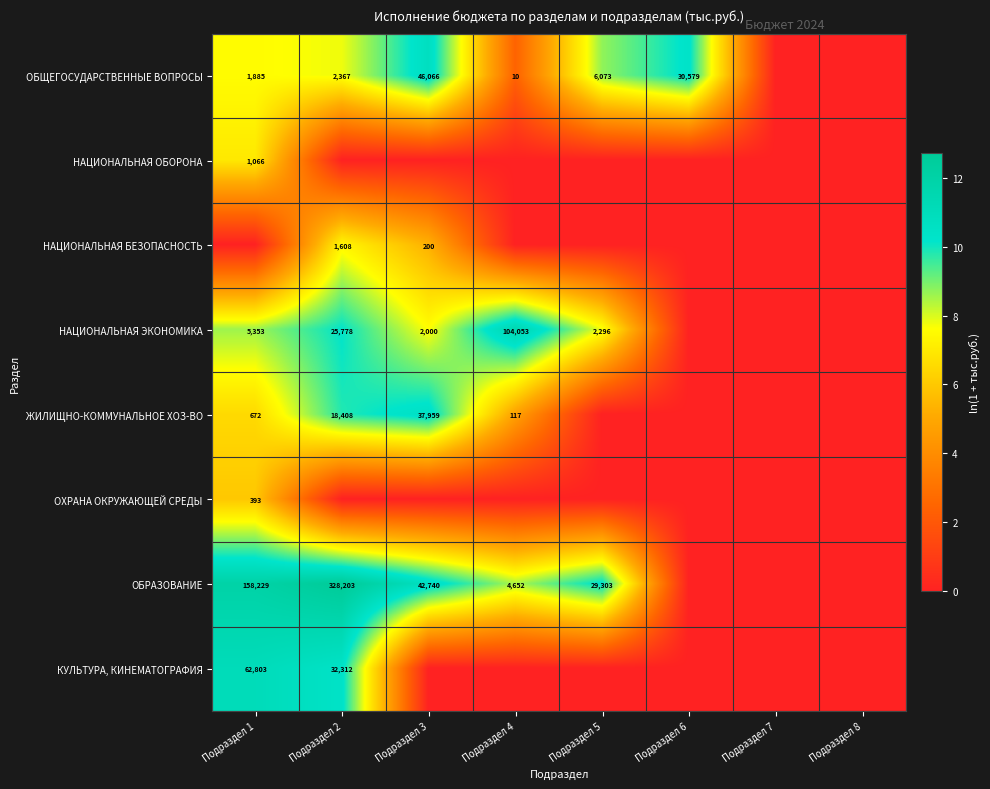

How many data points does each series have?

8